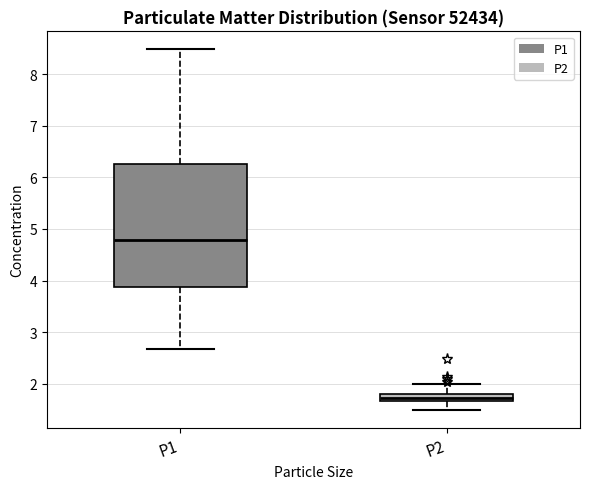

Which box is the tallest, from its lower edge to its upper edge?

P1